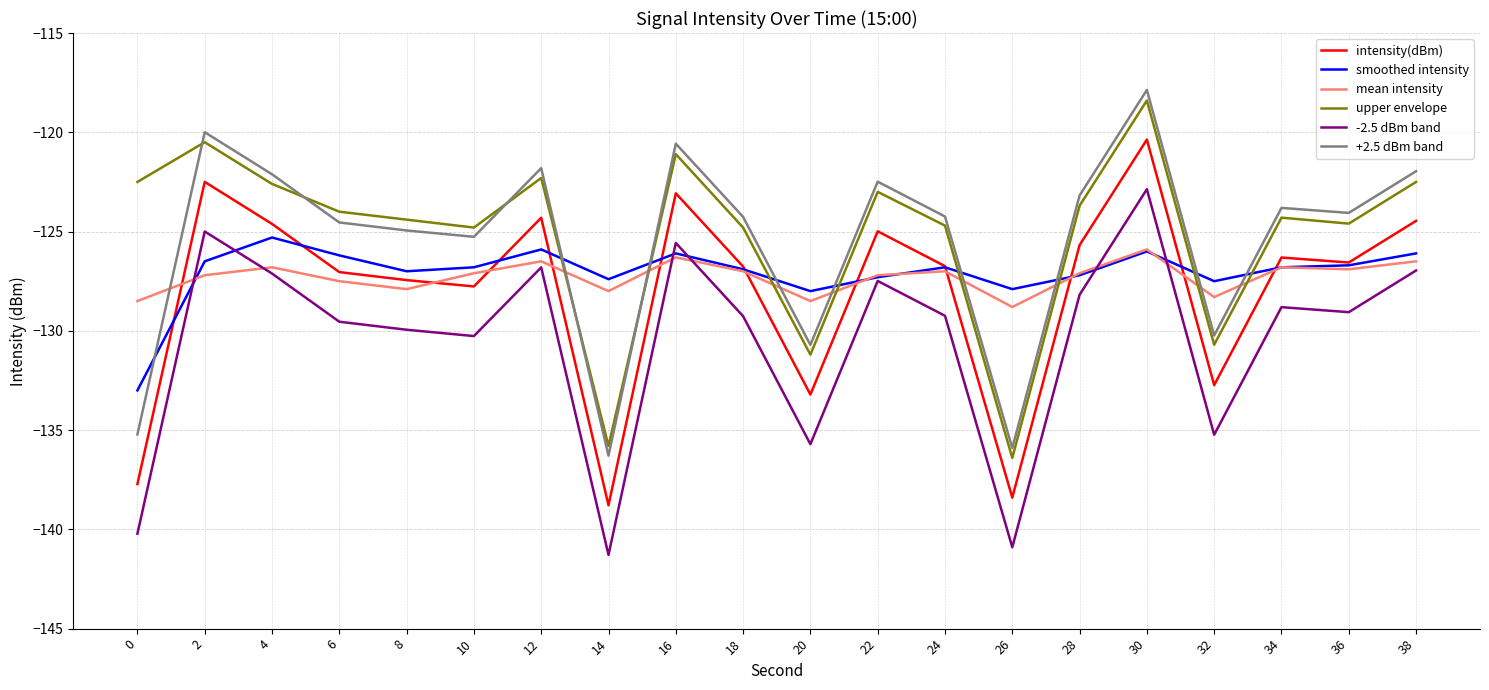

What are all the series names shown in the legend?

intensity(dBm), smoothed intensity, mean intensity, upper envelope, -2.5 dBm band, +2.5 dBm band